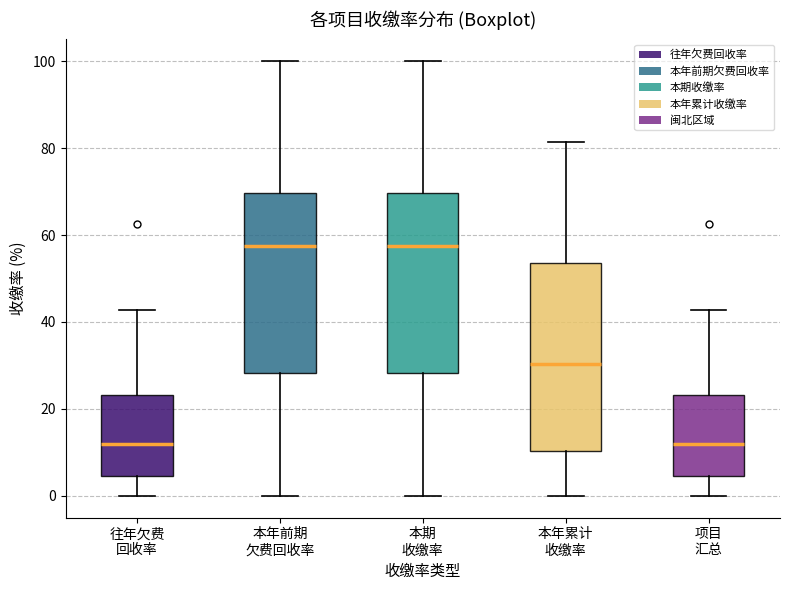

Reading left to right, transcribe this box plot: for each box, give where its median line is, the range the box spans, and where its two whiskers end, as read against the y-axis. The values are not printed on the chart, so give them approximately, as read against the axis.

往年欠费 回收率: median 12, box 4 to 24, whiskers 0 to 42
本年前期 欠费回收率: median 58, box 28 to 70, whiskers 0 to 100
本期 收缴率: median 58, box 28 to 70, whiskers 0 to 100
本年累计 收缴率: median 30, box 10 to 54, whiskers 0 to 82
项目 汇总: median 12, box 4 to 24, whiskers 0 to 42